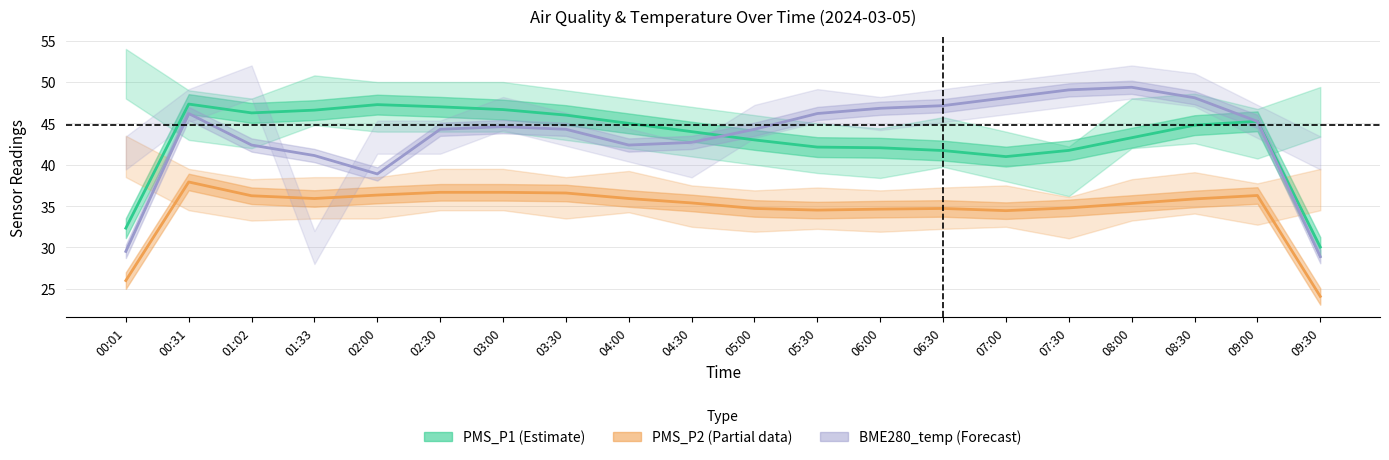

What is the value of the PMS_P1 (Estimate) point at the 1st from the left?

32.3